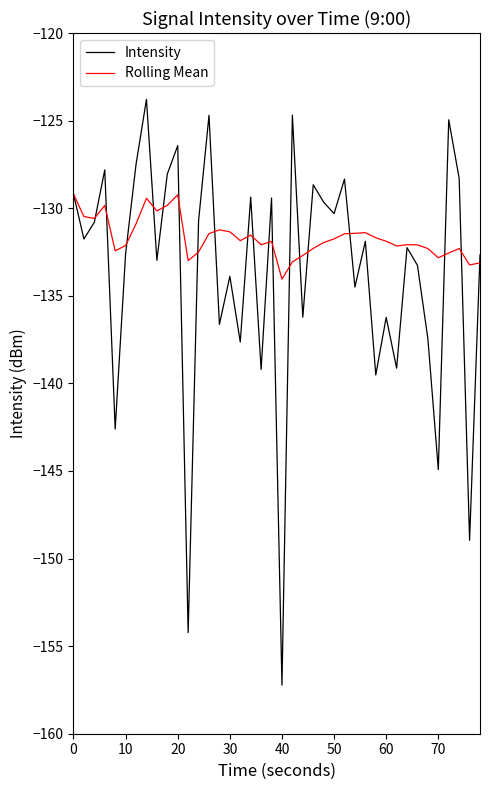

Which series has the widest spread of values?

Intensity